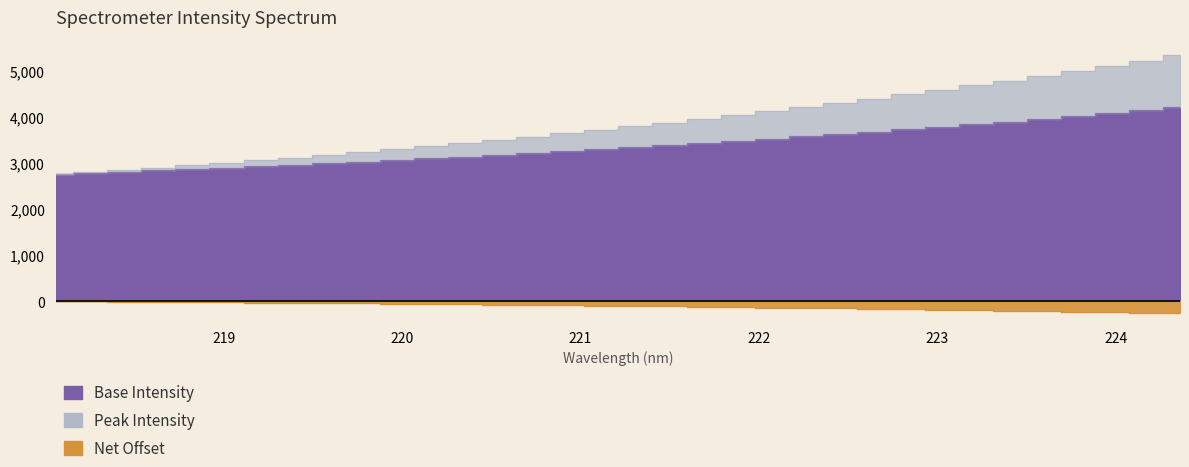

What is the label of the 9th point from the right?

222.8355